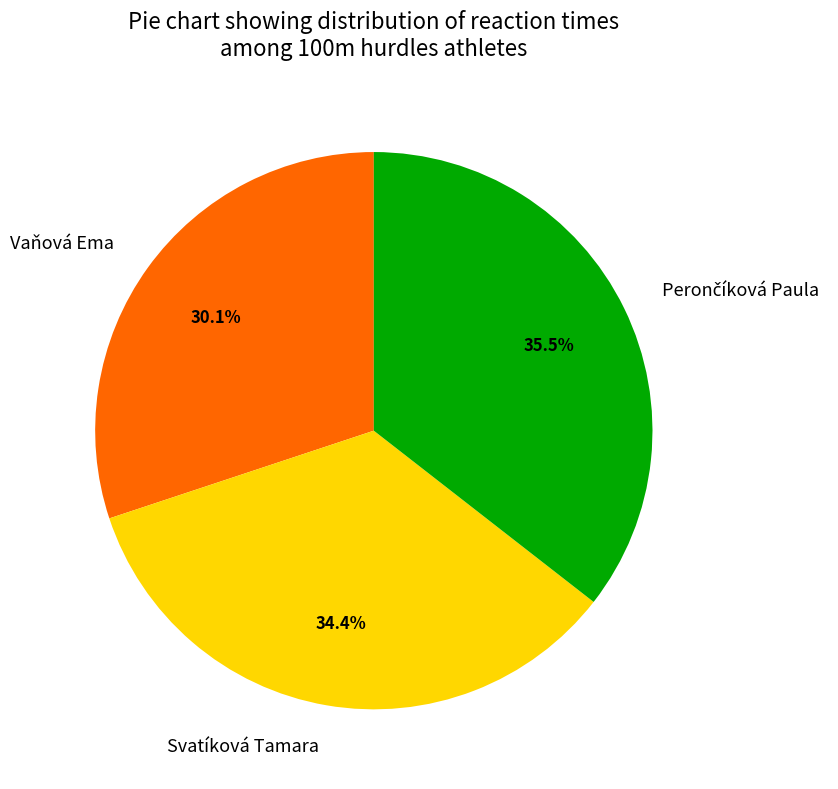

Is Vaňová Ema the majority of the pie?

No